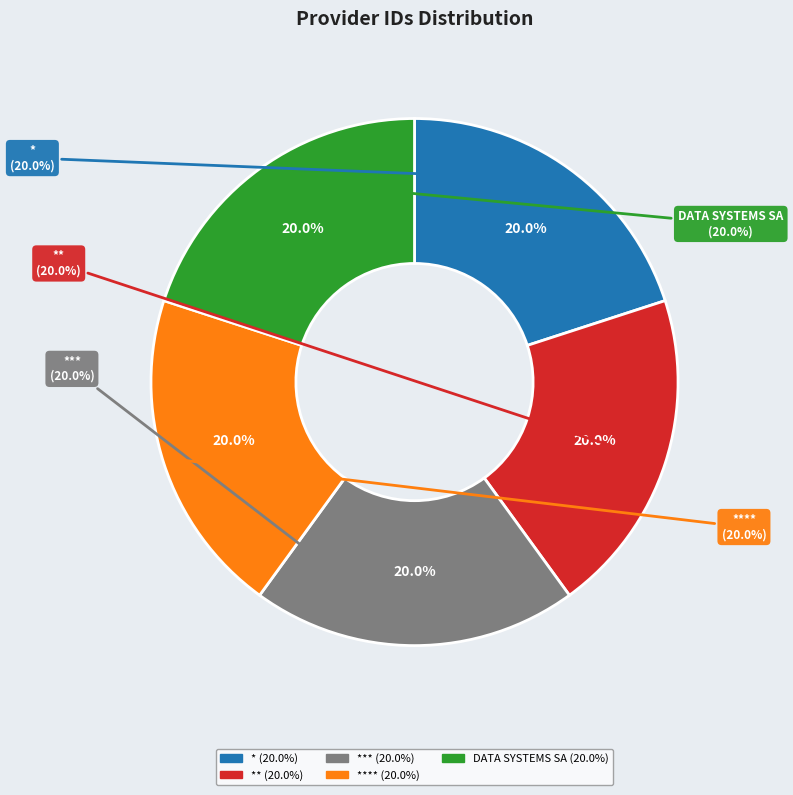

To the nearest percent, what percentage of the pie is DATA SYSTEMS SA?

20%